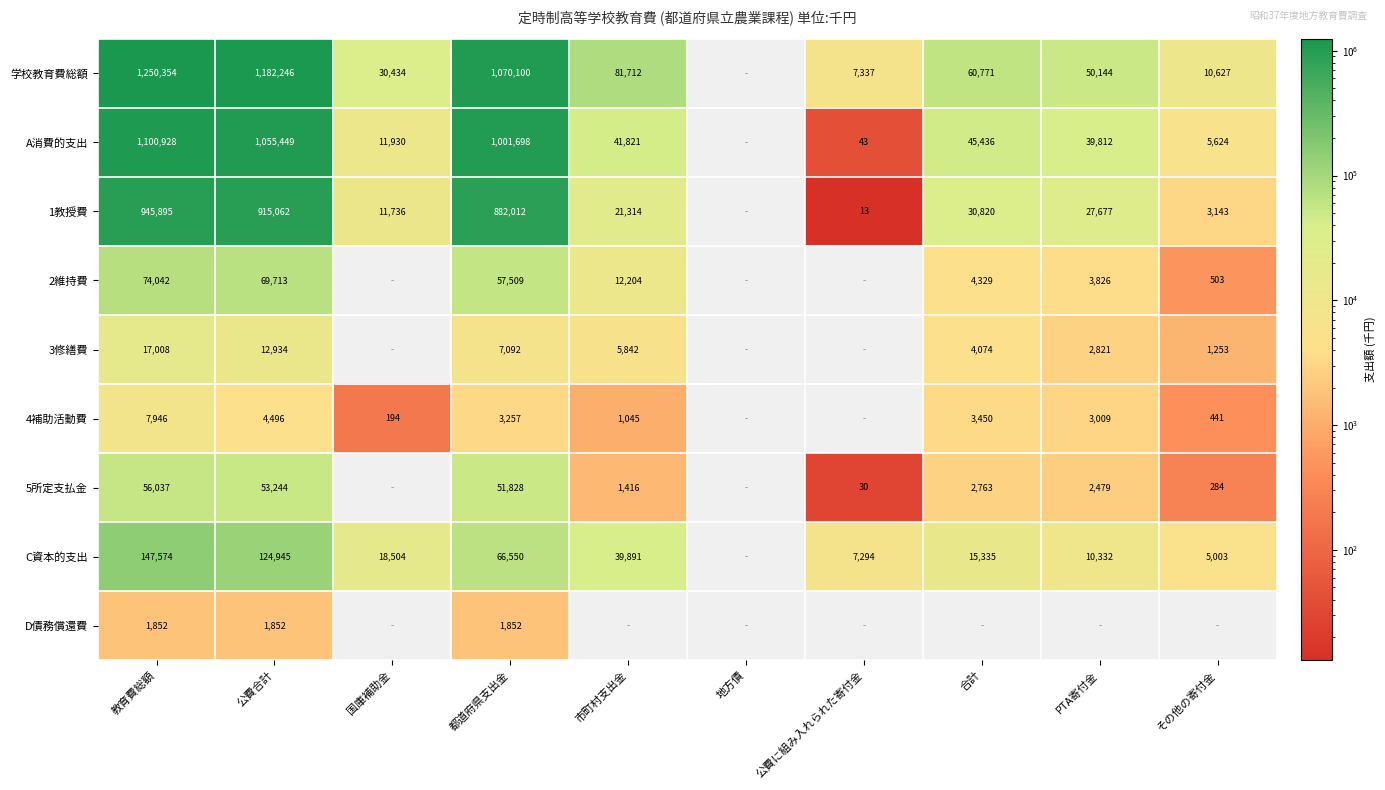

The value of C資本的支出 at 都道府県支出金 is 110051.7. True or false?

False